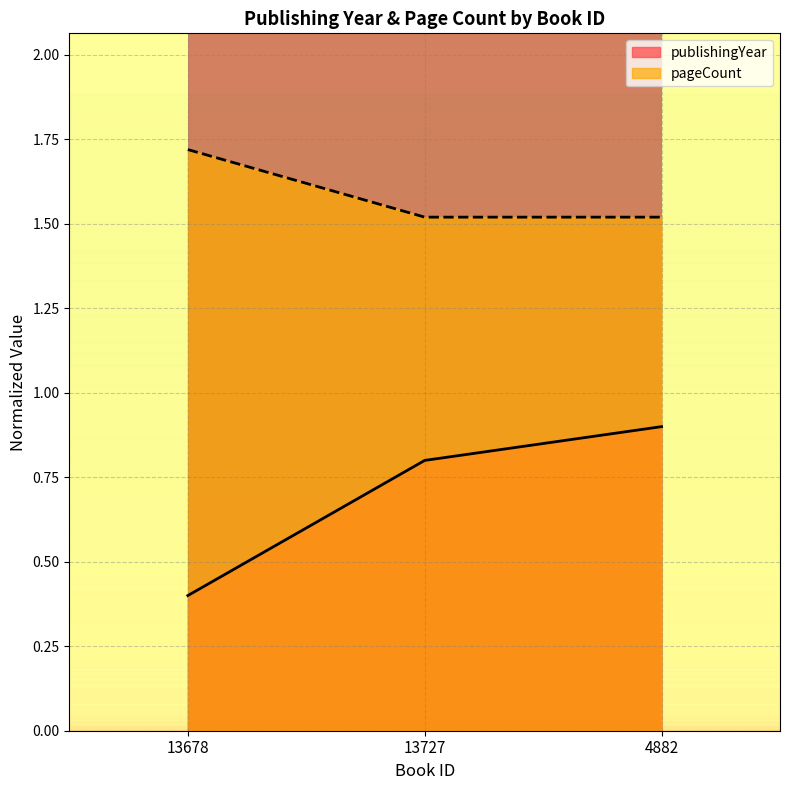

The publishingYear series shows 0.5 at 4882. True or false?

False